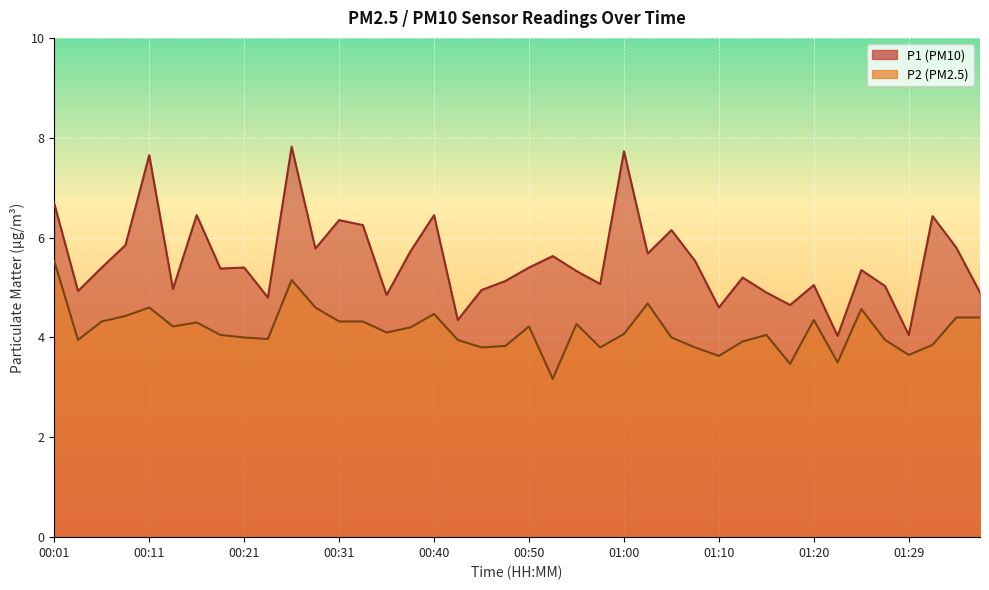

What is the average value of the P2 series?

4.1